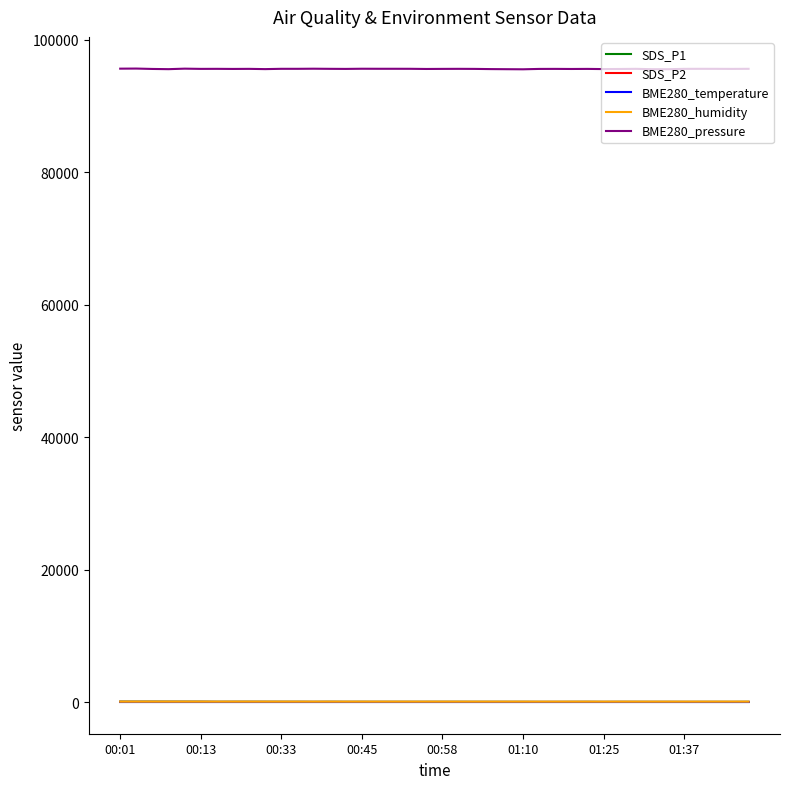

Which series has the largest total across all categories?

BME280_pressure